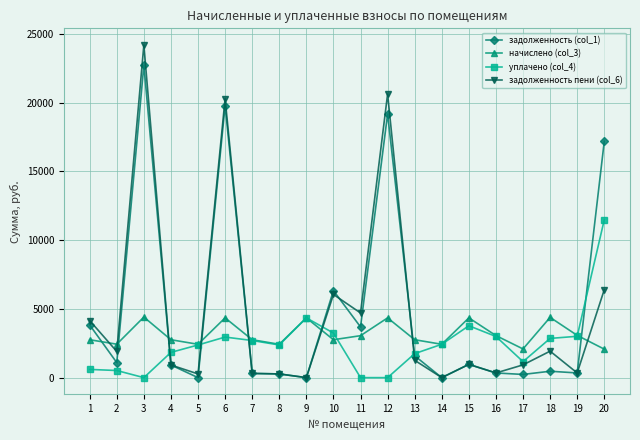

What is the total value across all series at 1?

11336.8